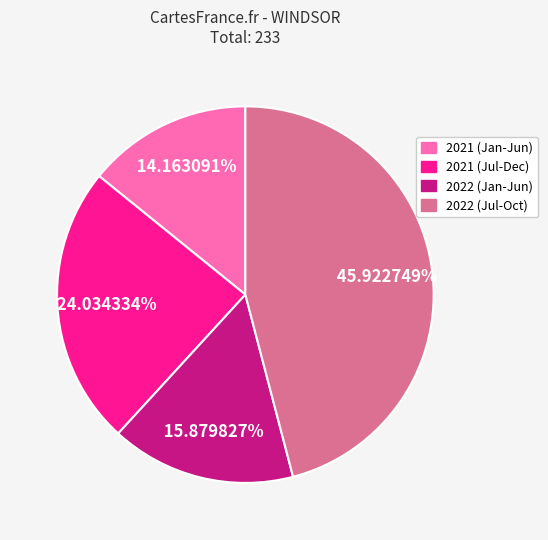

Combined, do 2022 (Jul-Oct) and 2021 (Jul-Dec) account for over 50%?

Yes